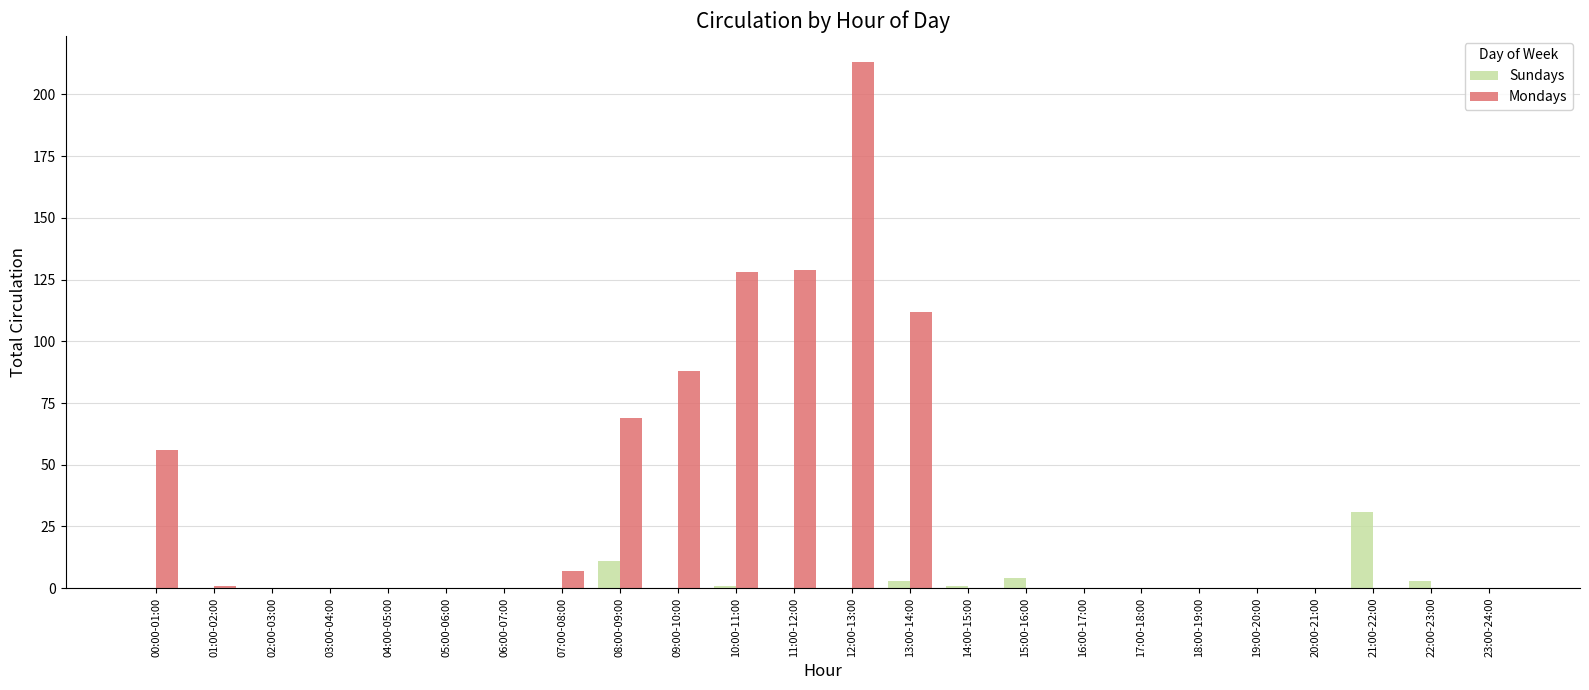

At which label is Sundays closest to 15?

08:00-09:00